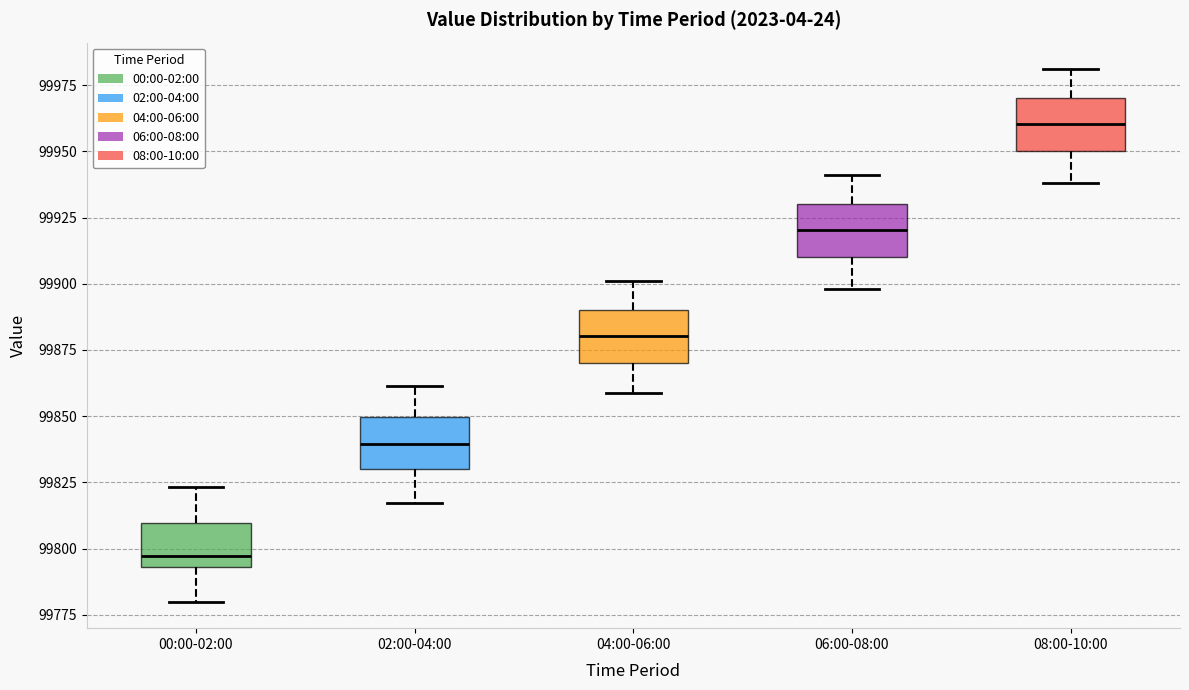

Reading left to right, transcribe this box plot: for each box, give where its median line is, the range the box spans, and where its two whiskers end, as read against the y-axis. The values are not printed on the chart, so give them approximately, as read against the axis.

00:00-02:00: median 99795 (just above the box's lower edge), box 99795 to 99810, whiskers 99780 to 99825
02:00-04:00: median 99840, box 99830 to 99850, whiskers 99815 to 99860
04:00-06:00: median 99880, box 99870 to 99890, whiskers 99860 to 99900
06:00-08:00: median 99920, box 99910 to 99930, whiskers 99900 to 99940
08:00-10:00: median 99960, box 99950 to 99970, whiskers 99940 to 99980